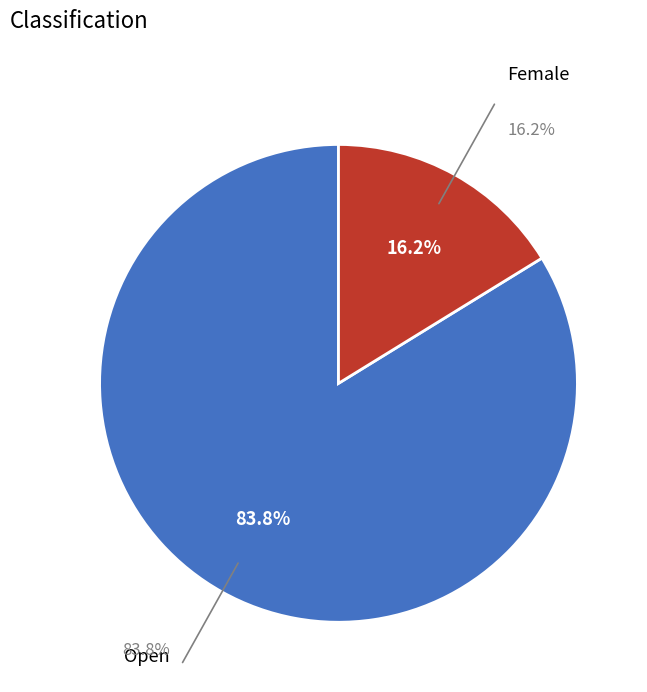

What percentage is NOT represented by Female?

83.8%